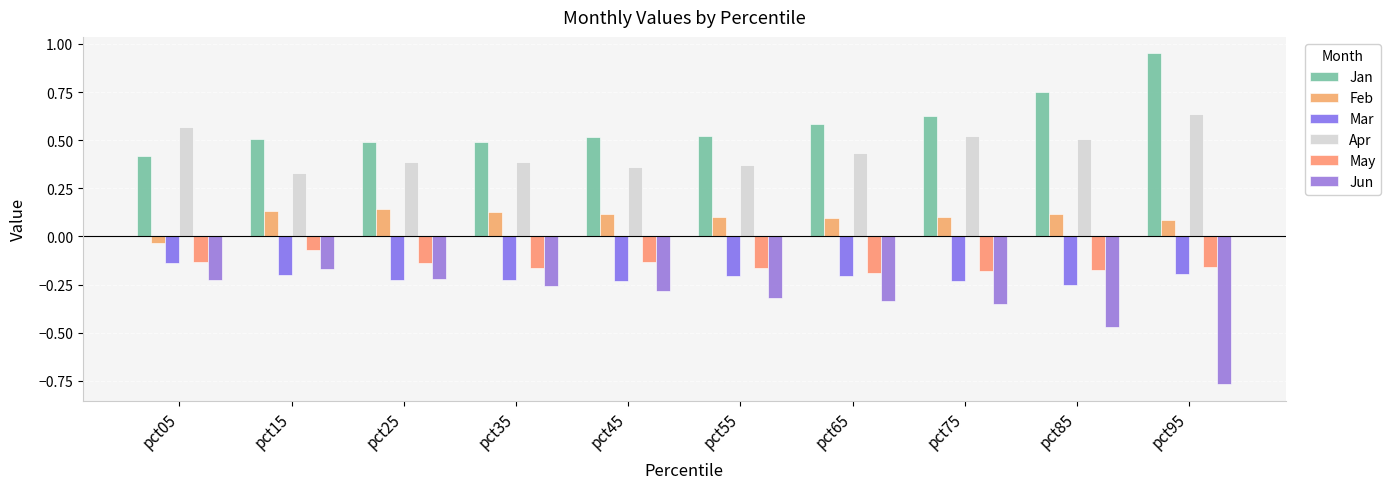

Which has a higher value, pct15 or pct75?

pct75